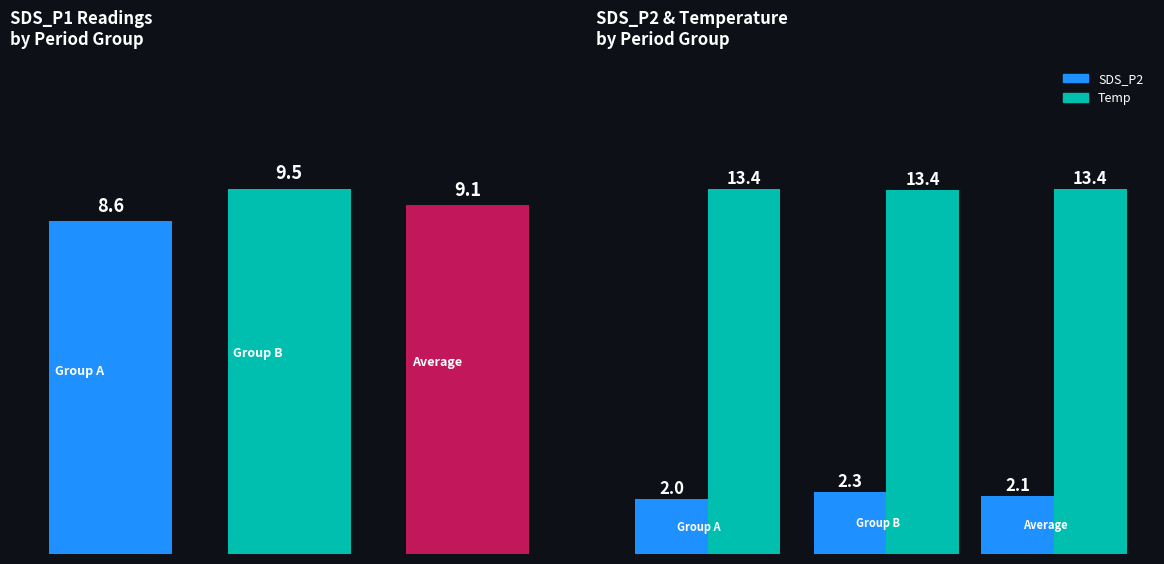

List the series in order of their overall mean, highest first.

Temp, SDS_P1, SDS_P2